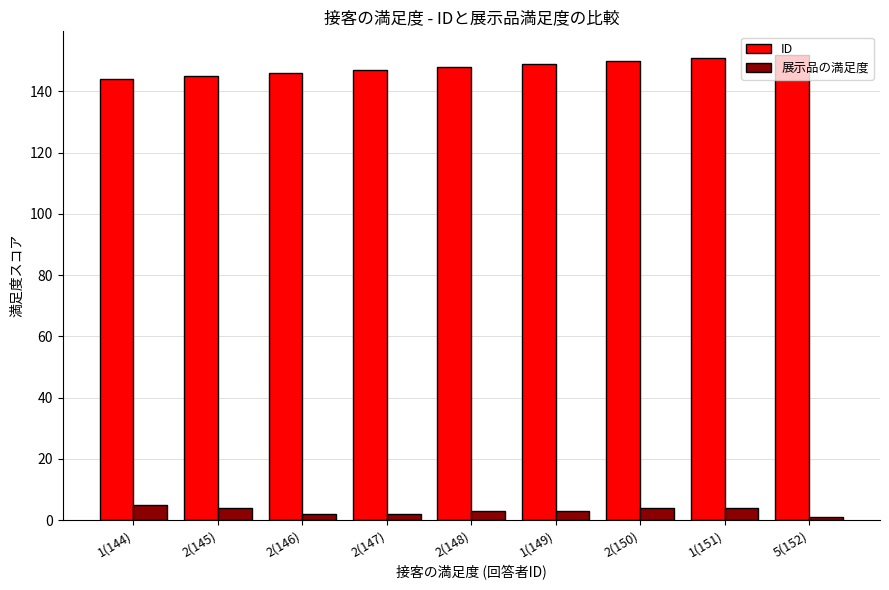

List the series in order of their peak value, highest first.

ID, 展示品の満足度